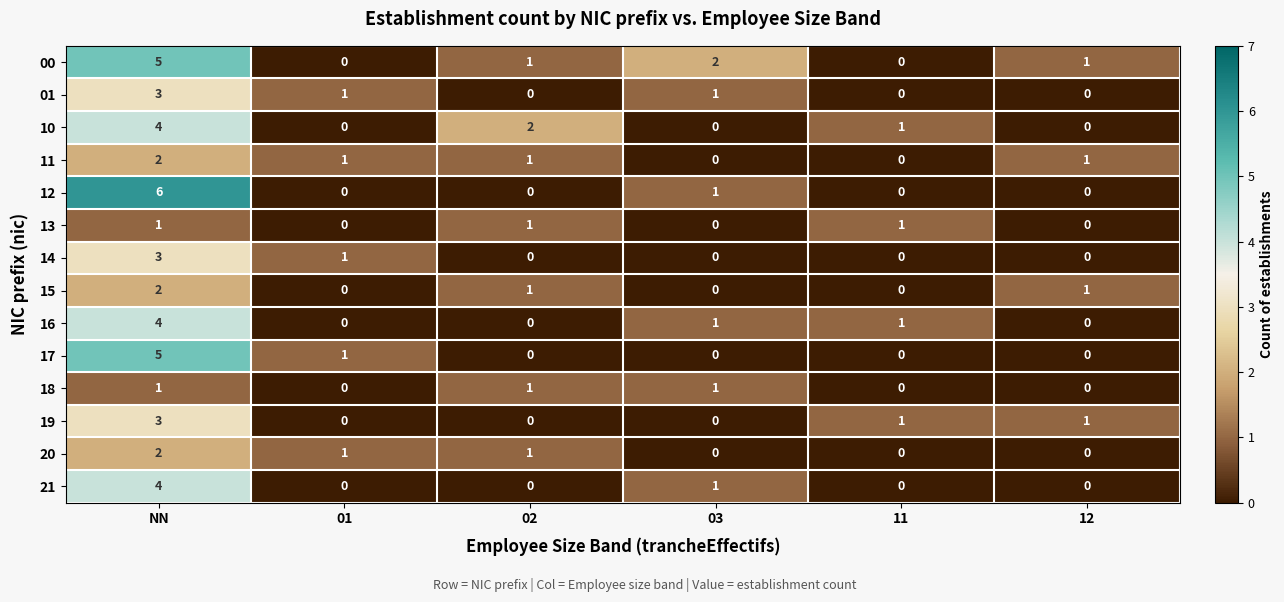

At which label does 00 first exceed 1?

NN